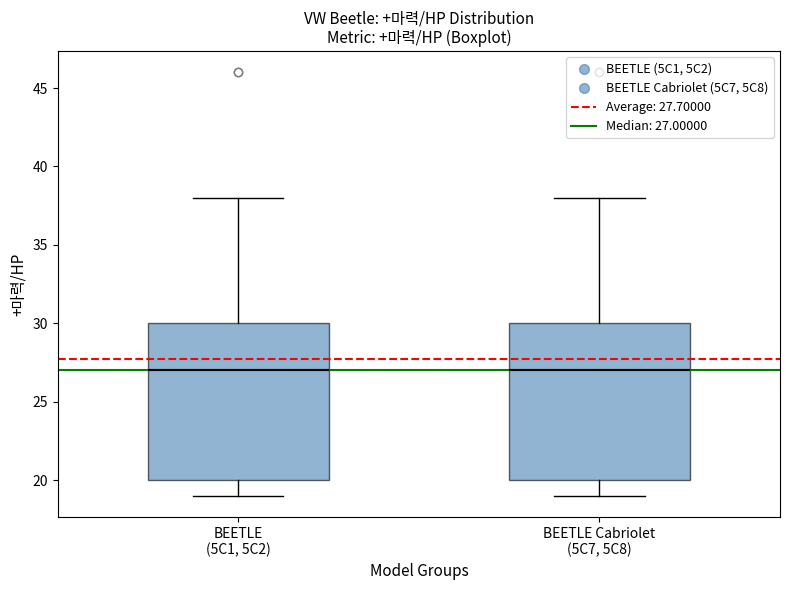

Where does the median line of the box for BEETLE (5C1, 5C2) sit on the y-axis? The values are not printed on the chart, so give them approximately, as read against the axis.

27